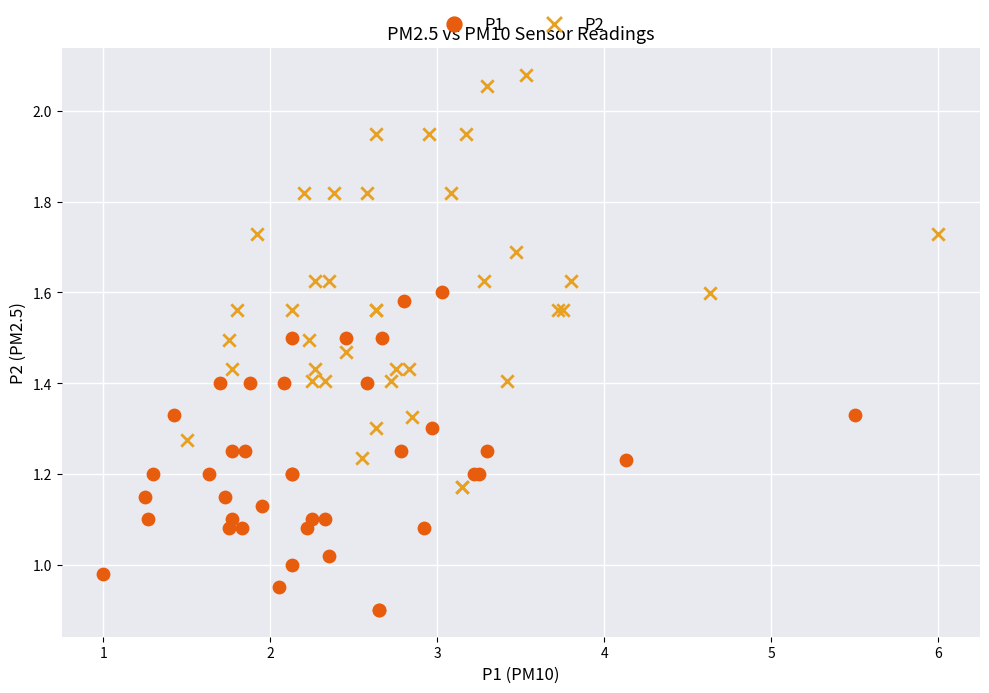

Which series reaches the minimum Y coordinate?

P1